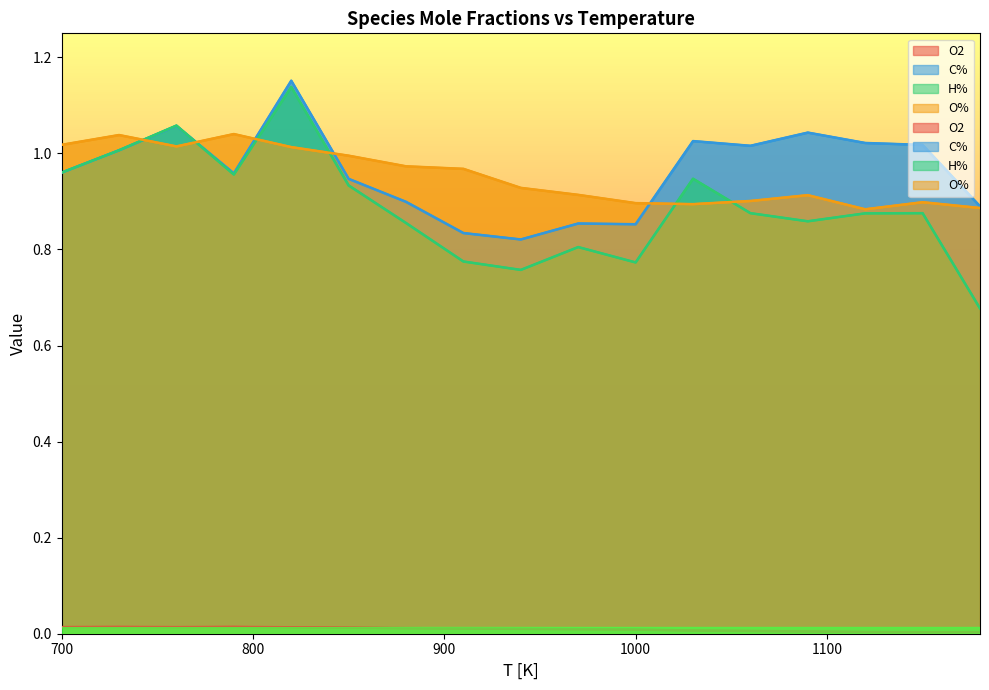

What value does the C% series have at 1150?

1.0